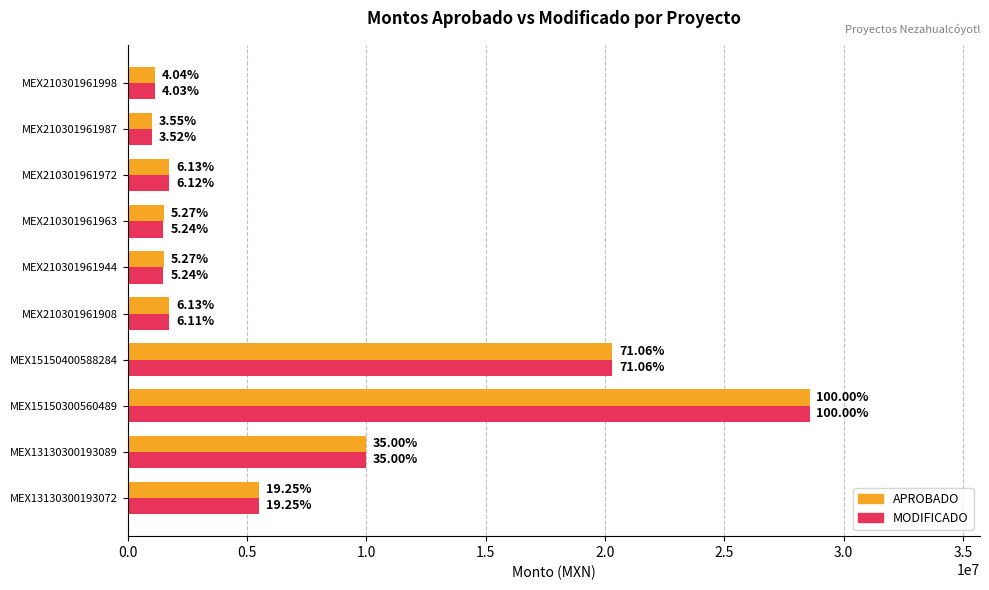

What is the sum of all MODIFICADO values?

73016716.4